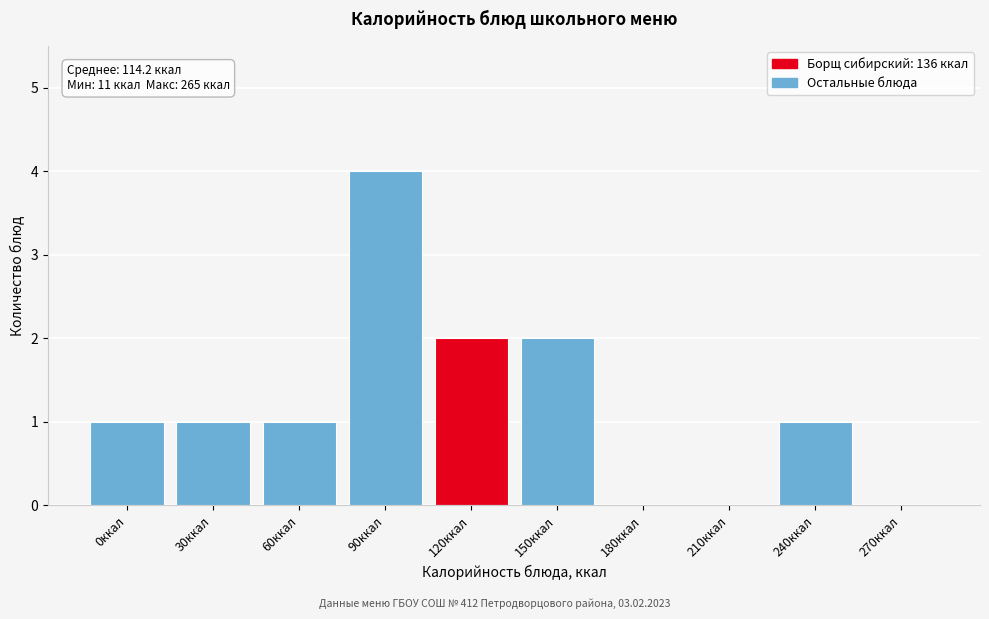

Reading left to right, list all the values displayed in this chart.

0ккал=1	30ккал=1	60ккал=1	90ккал=4	120ккал=2	150ккал=2	180ккал=0	210ккал=0	240ккал=1	270ккал=0